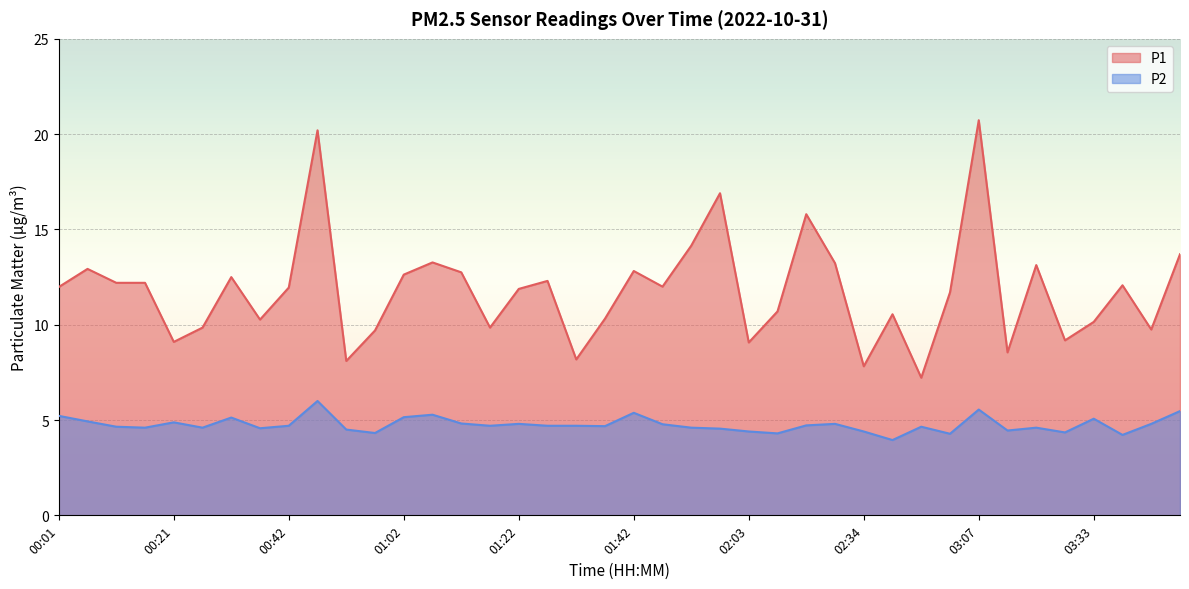

At which category is the sum across all series the highest?

03:07